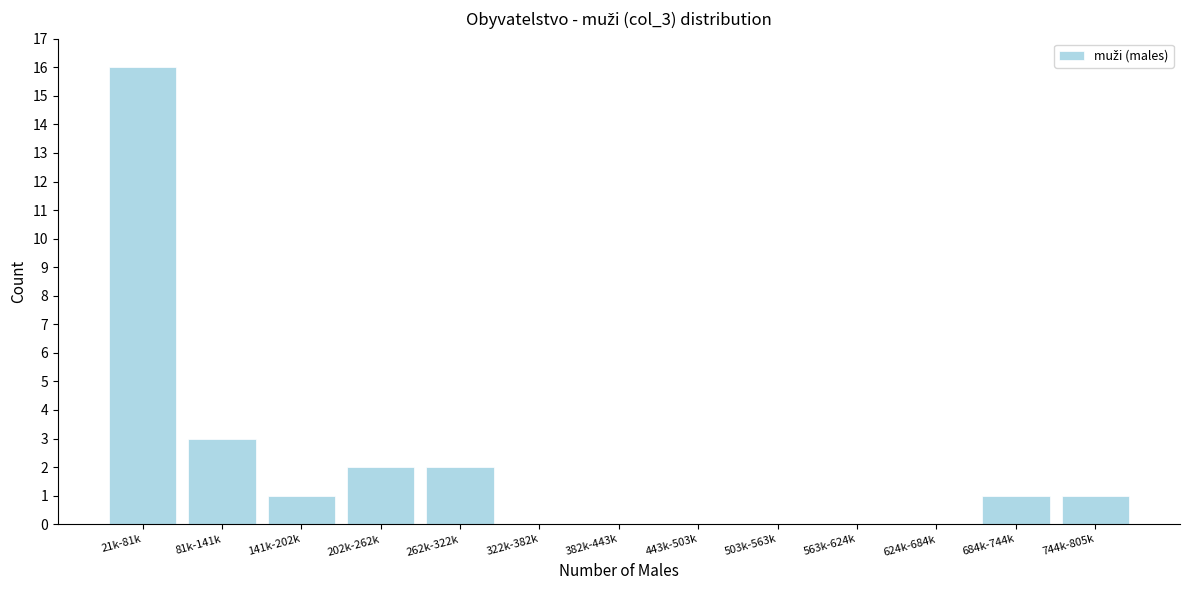

Reading right to left, what are all the values shown in this chart?

744k-805k=1	684k-744k=1	624k-684k=0	563k-624k=0	503k-563k=0	443k-503k=0	382k-443k=0	322k-382k=0	262k-322k=2	202k-262k=2	141k-202k=1	81k-141k=3	21k-81k=16